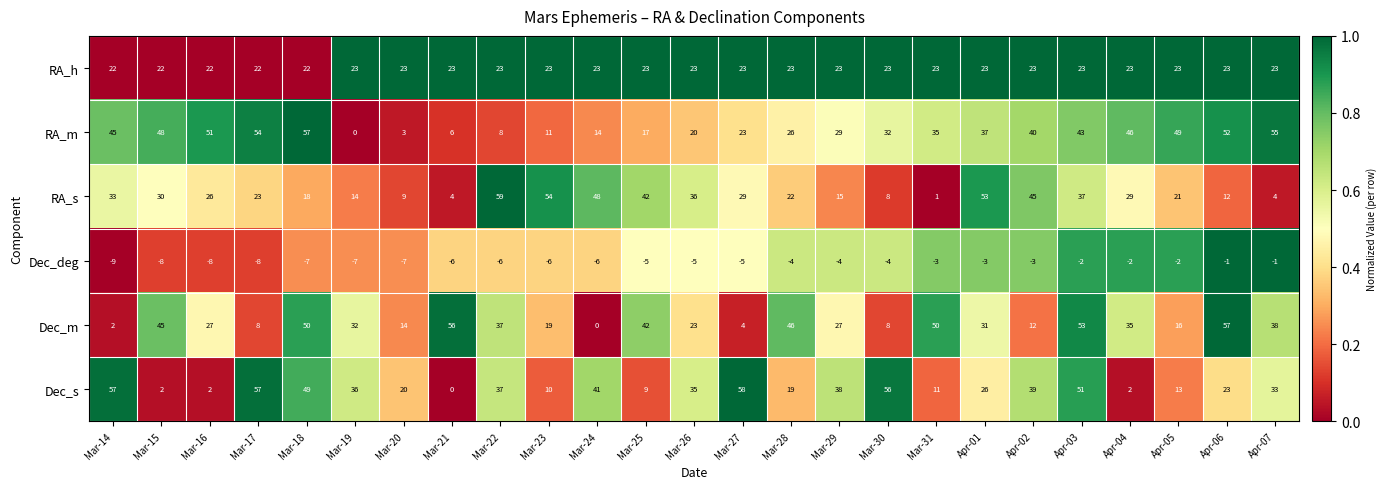

What is the difference between the highest and lowest values at Mar-21?

62